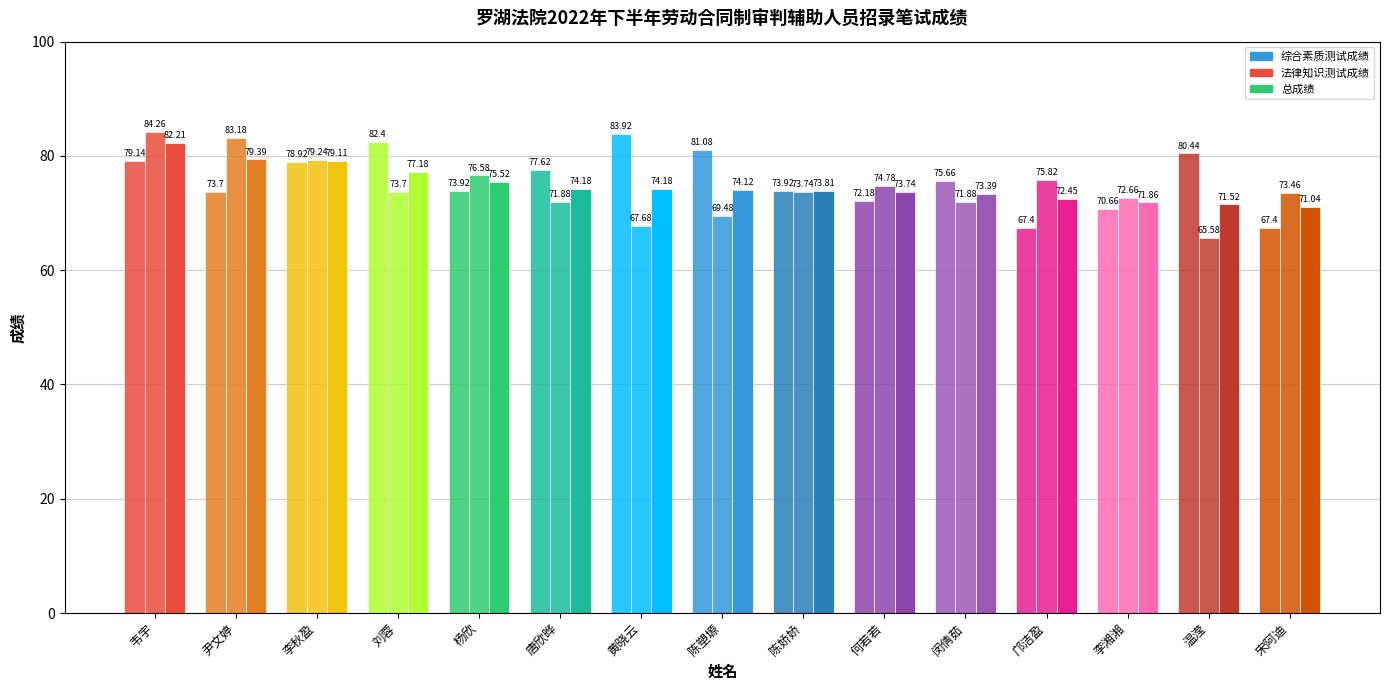

How many data points does each series have?

15